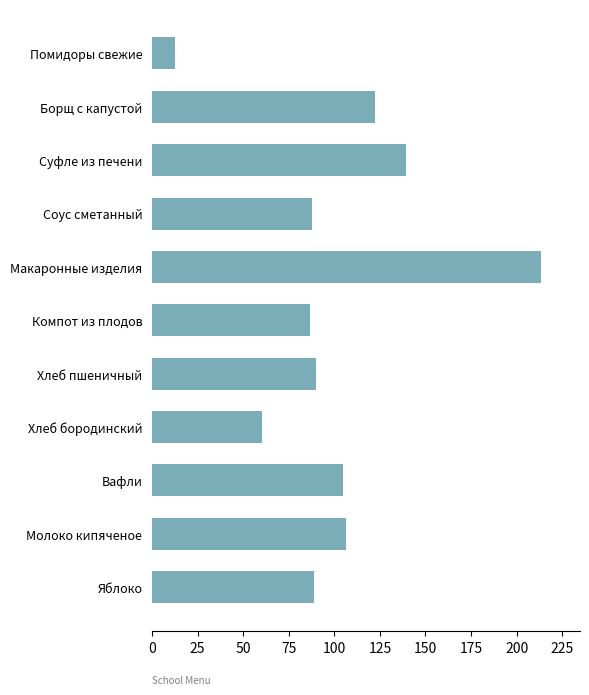

The chart shows a value of 106.6 at Молоко кипяченое. True or false?

True